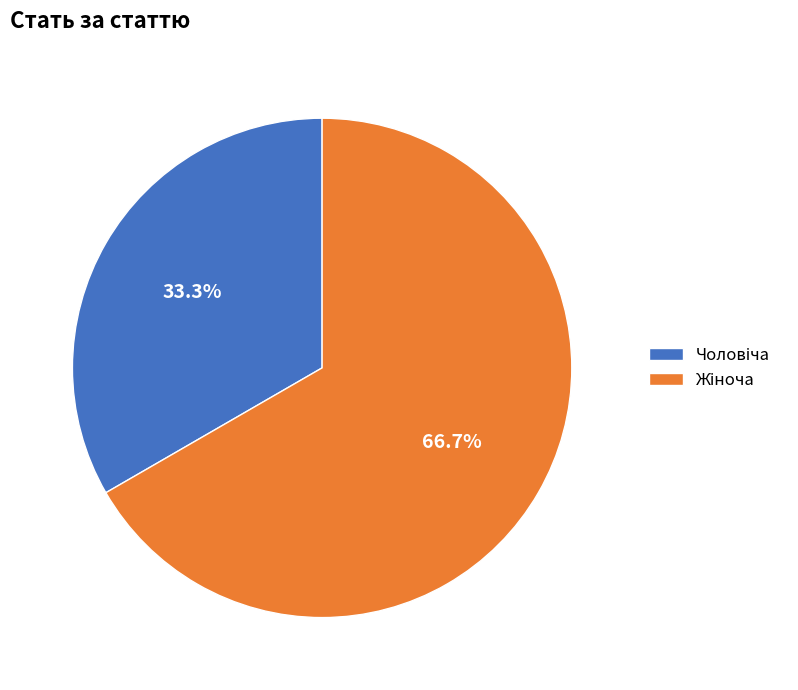

Is there any slice that represents more than half of the pie?

Yes